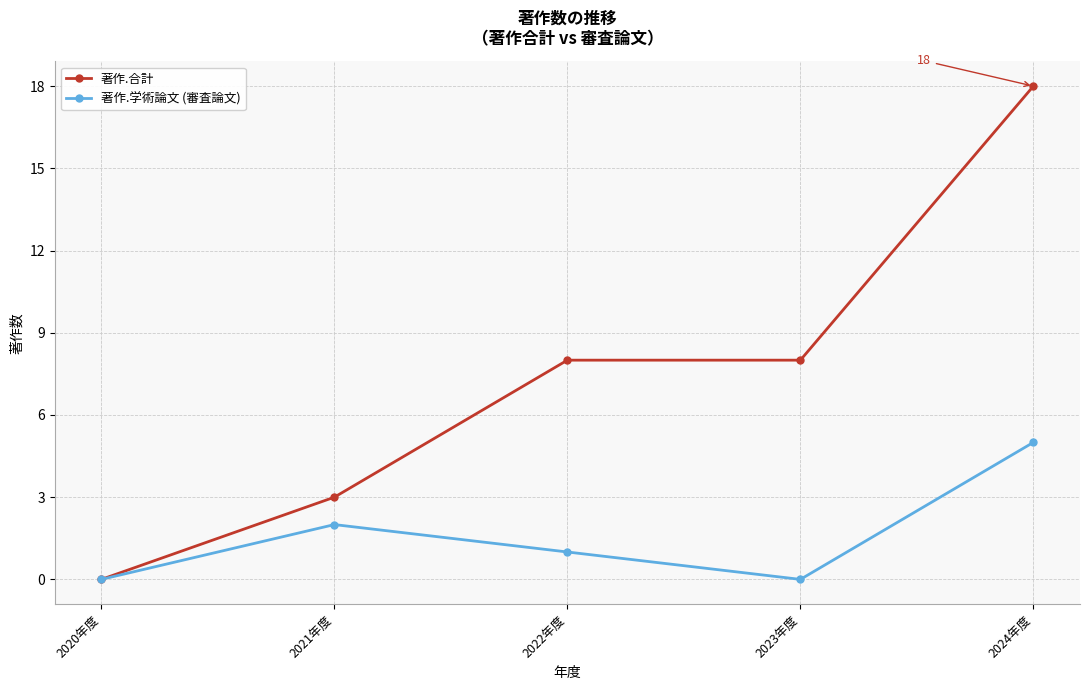

The 著作.学術論文 (審査論文) series shows 2 at 2022年度. True or false?

False